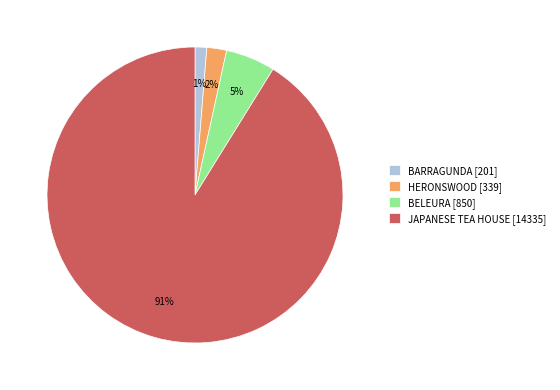

Which has a higher value, HERONSWOOD [339] or BELEURA [850]?

BELEURA [850]